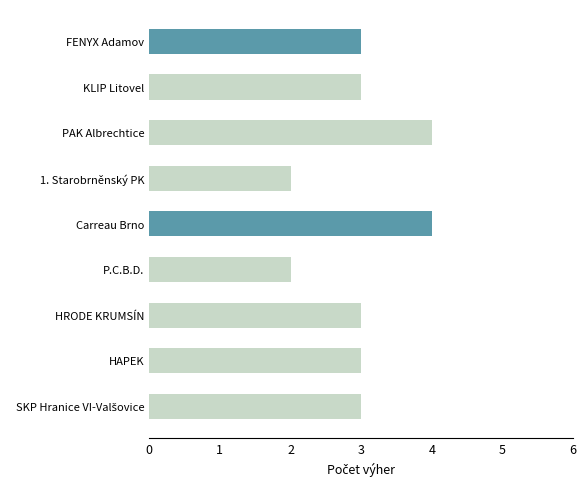

How many values exceed 3?

2